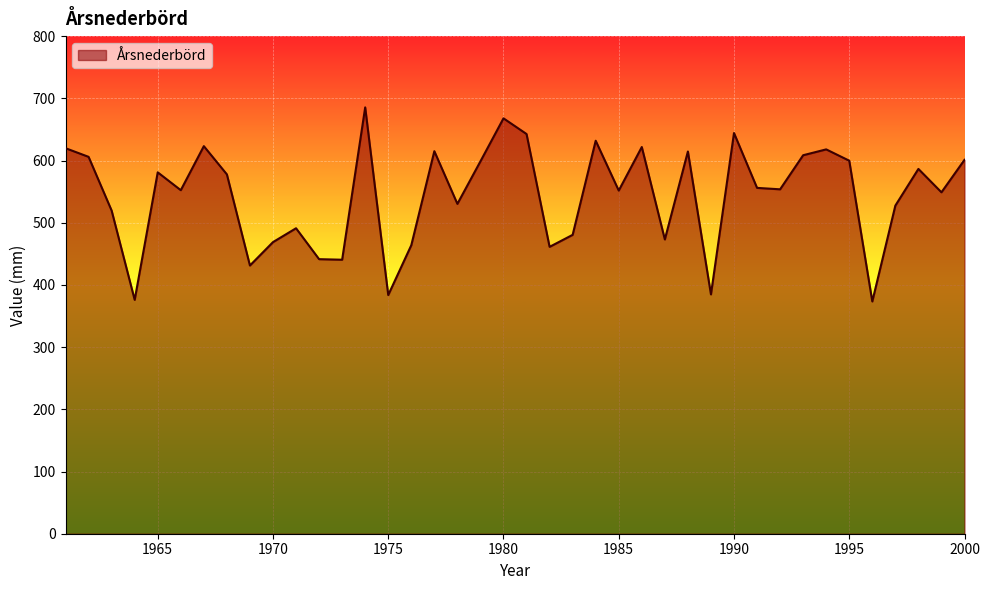

What is the difference between the maximum and minimum values?

312.0